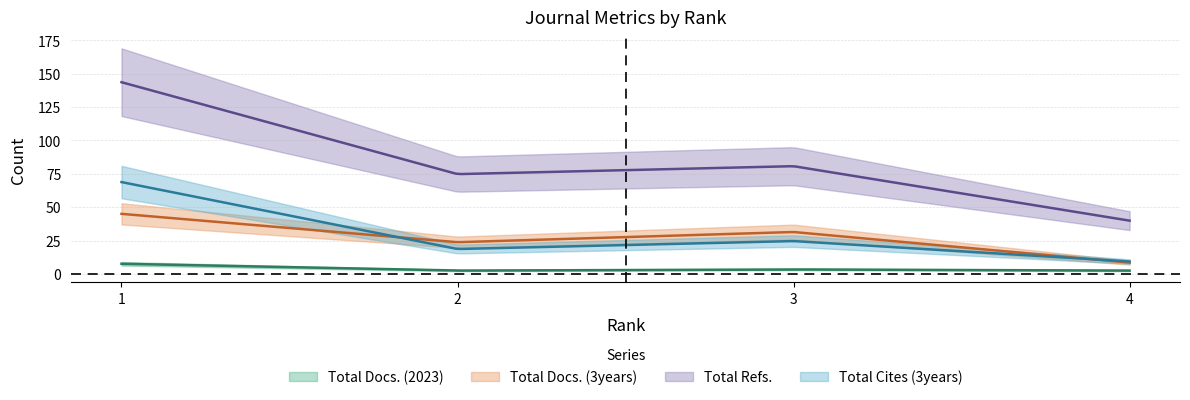

At how many categories does at least one series exceed 104?

1